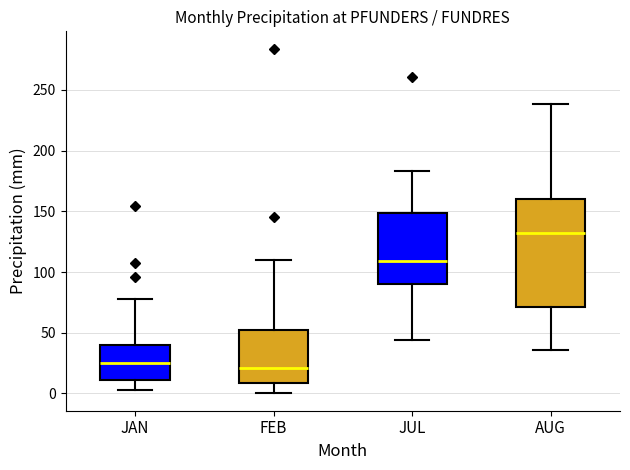

Which box has the highest median line?

AUG